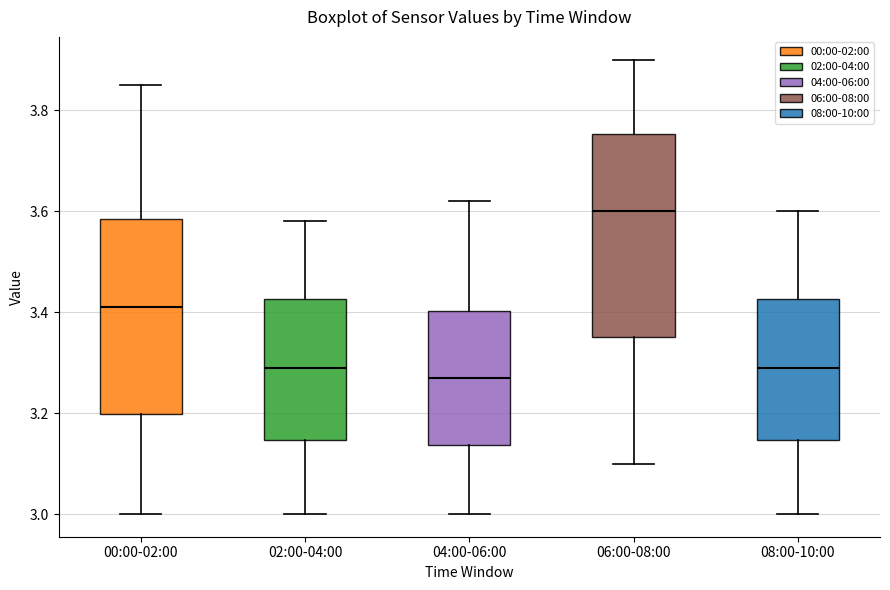

Reading left to right, read every box against the y-axis: the position of its median line, the range the box covers, and the ends of its whiskers. The values are not printed on the chart, so give them approximately, as read against the axis.

00:00-02:00: median 3.42, box 3.20 to 3.58, whiskers 3.00 to 3.86
02:00-04:00: median 3.30, box 3.14 to 3.42, whiskers 3.00 to 3.58
04:00-06:00: median 3.28, box 3.14 to 3.40, whiskers 3.00 to 3.62
06:00-08:00: median 3.60, box 3.36 to 3.76, whiskers 3.10 to 3.90
08:00-10:00: median 3.30, box 3.14 to 3.42, whiskers 3.00 to 3.60